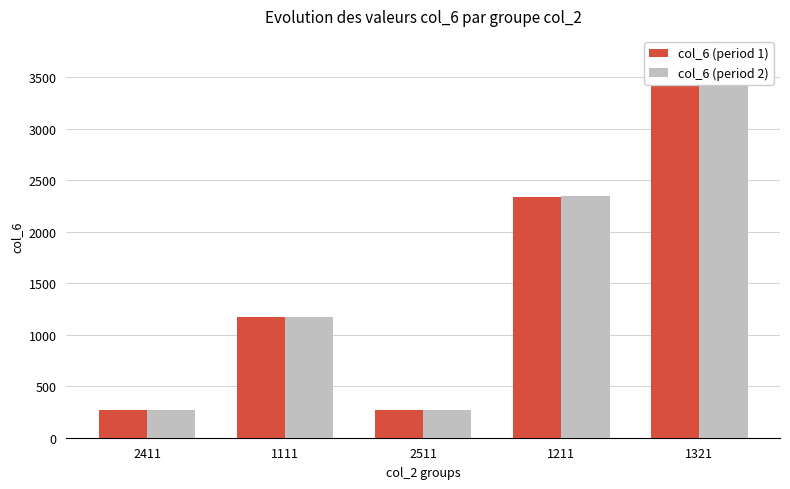

What is the lowest value of the col_6 (period 2) series?

267